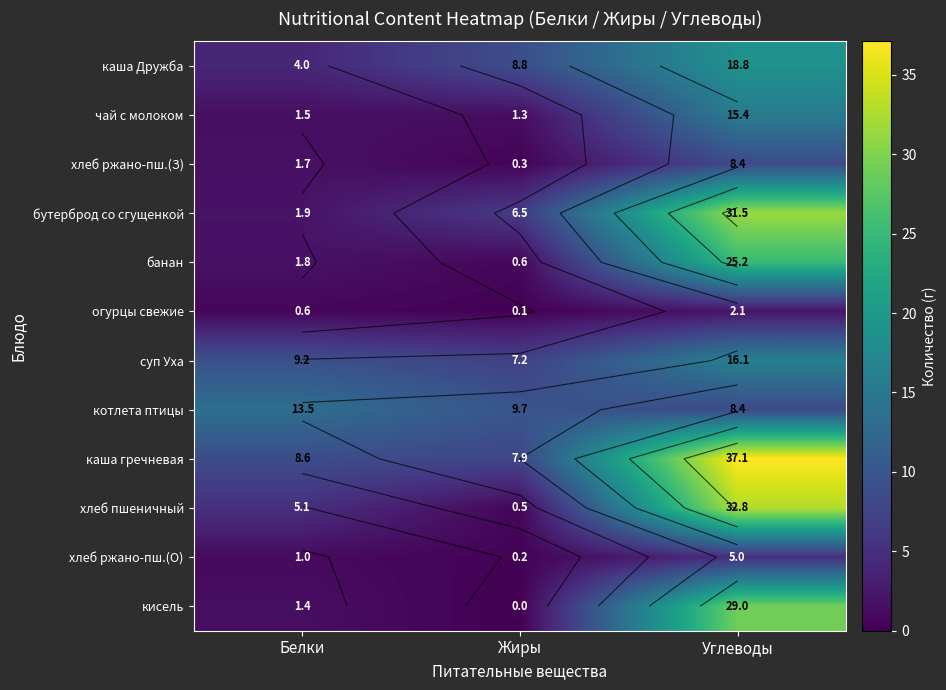

True or false: бутерброд со сгущенкой has a value of 6.5 at Жиры.

True